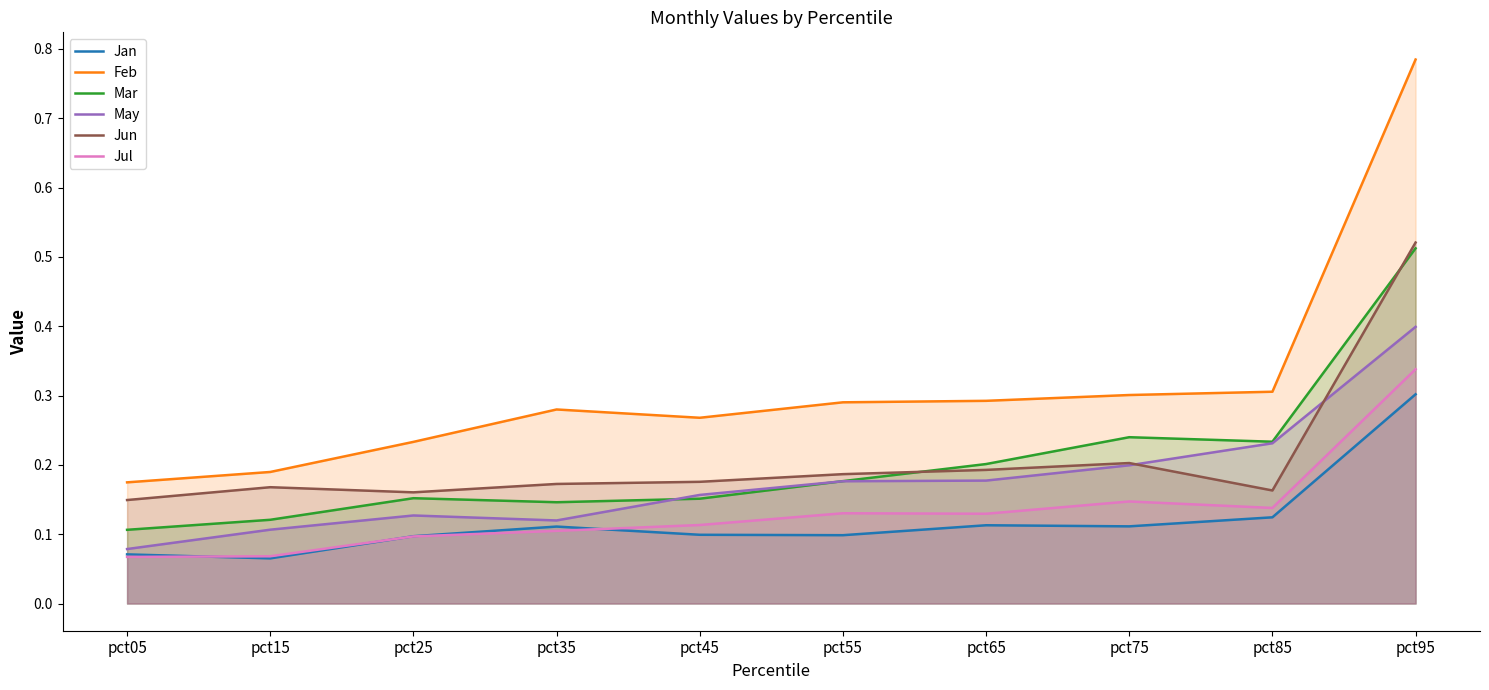

Does the chart display data point markers on the line(s)?

No